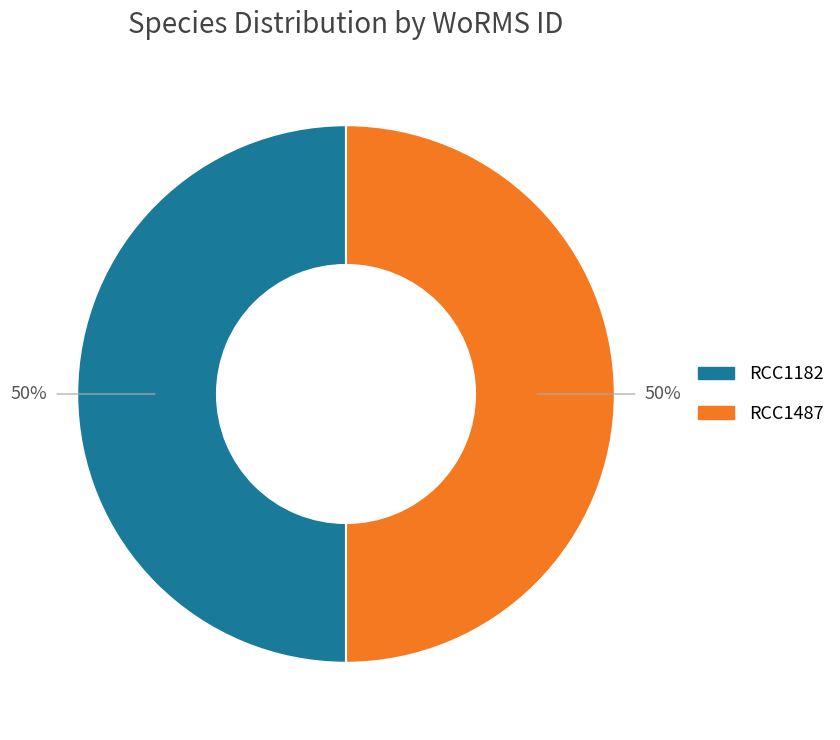

To the nearest percent, what is the average slice percentage?

50%